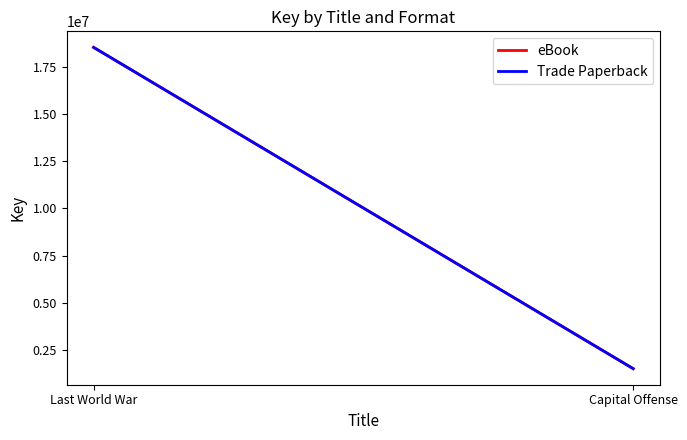

True or false: eBook has a value of 28091961 at Last World War.

False